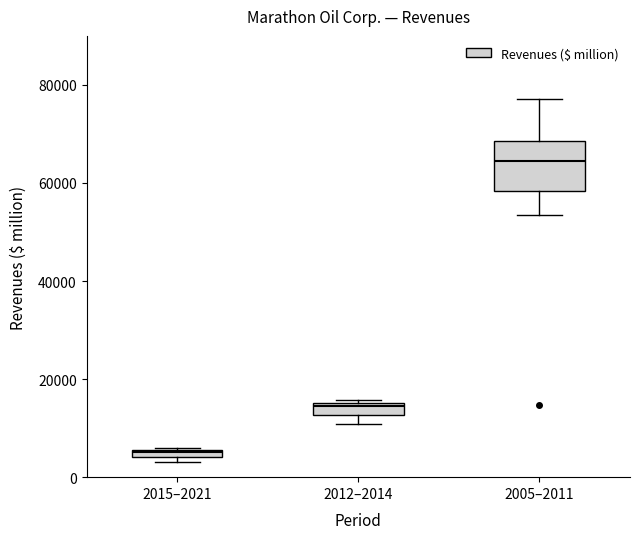

Which box's median line is the highest?

2005–2011